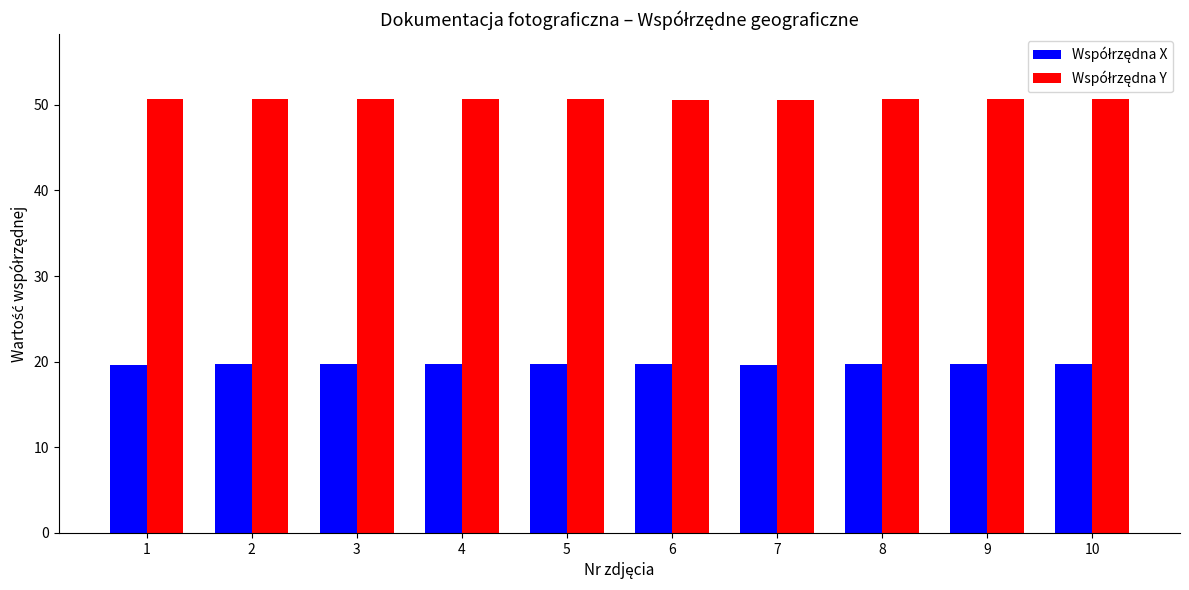

What is the spread (max minus min) of values at 9?

30.9